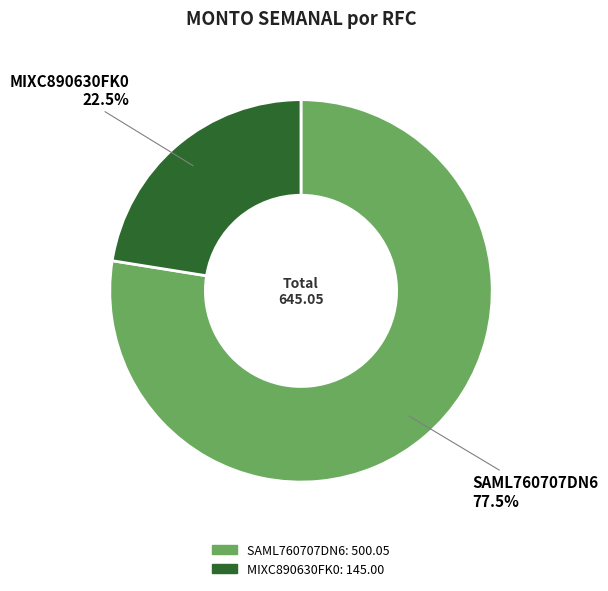

Is there any slice that represents more than half of the pie?

Yes